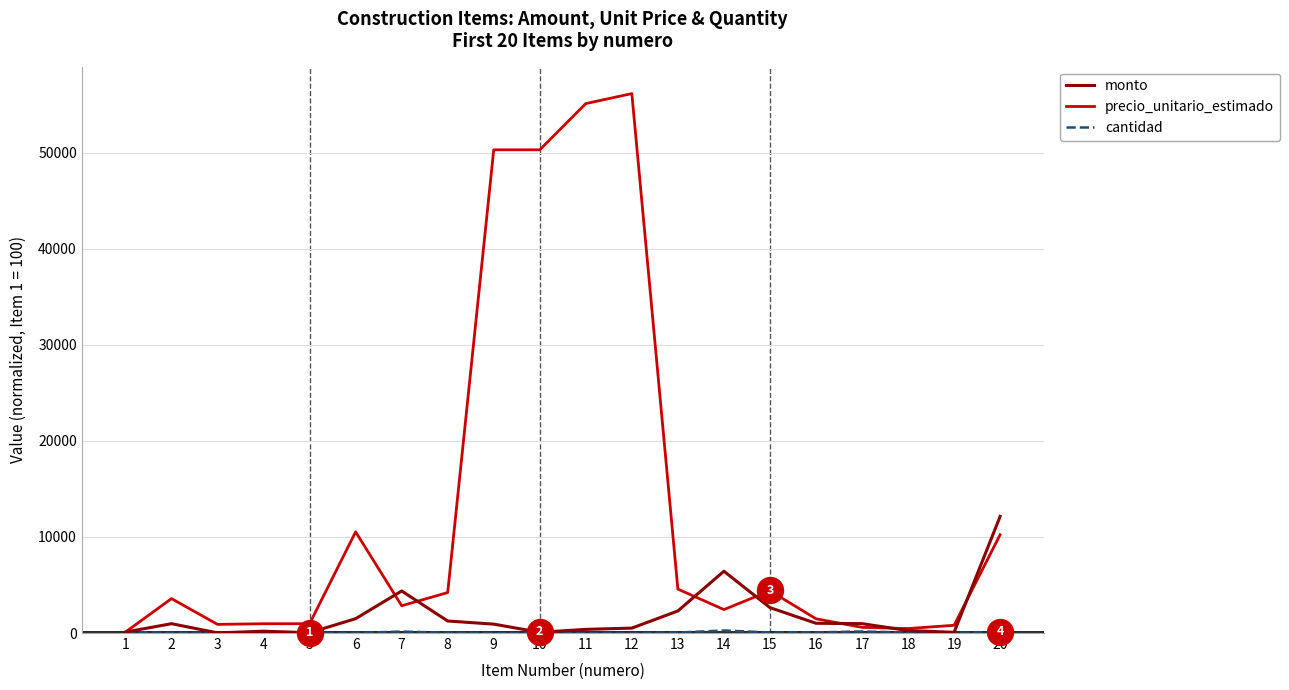

At how many categories does at least one series exceed 48048?

4